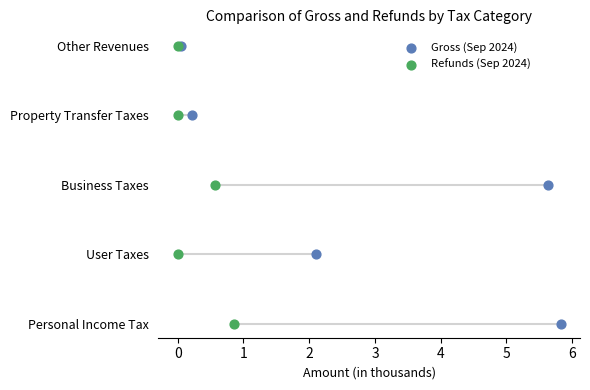

What are all the series names shown in the legend?

Gross (Sep 2024), Refunds (Sep 2024)